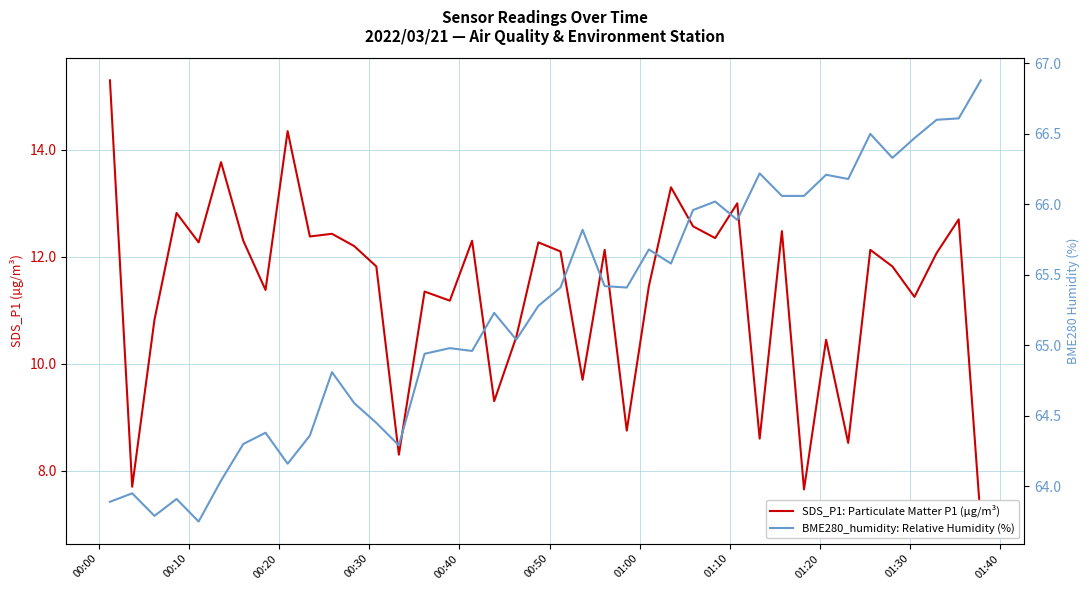

What is the value of the SDS_P1: Particulate Matter P1 (µg/m³) point at the 23rd from the left?

12.1